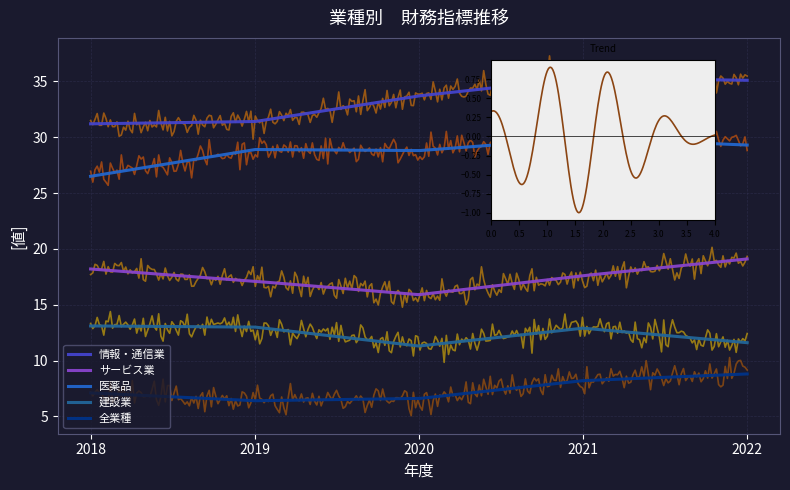

How many data points in サービス業 are above 17?

4